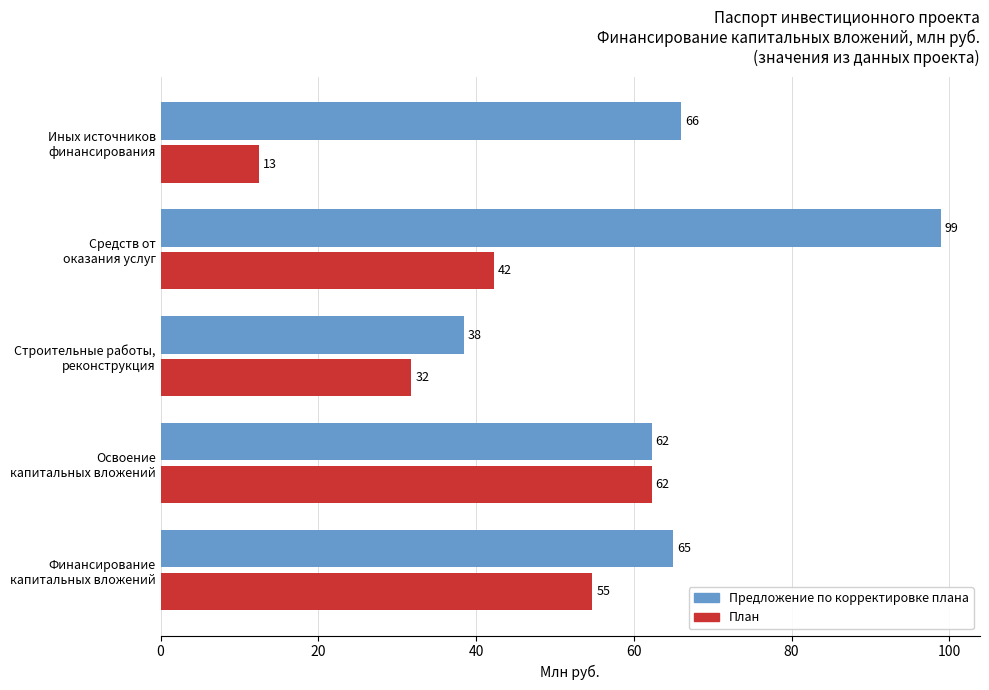

What is the average value of the Предложение по корректировке плана series?

66.1